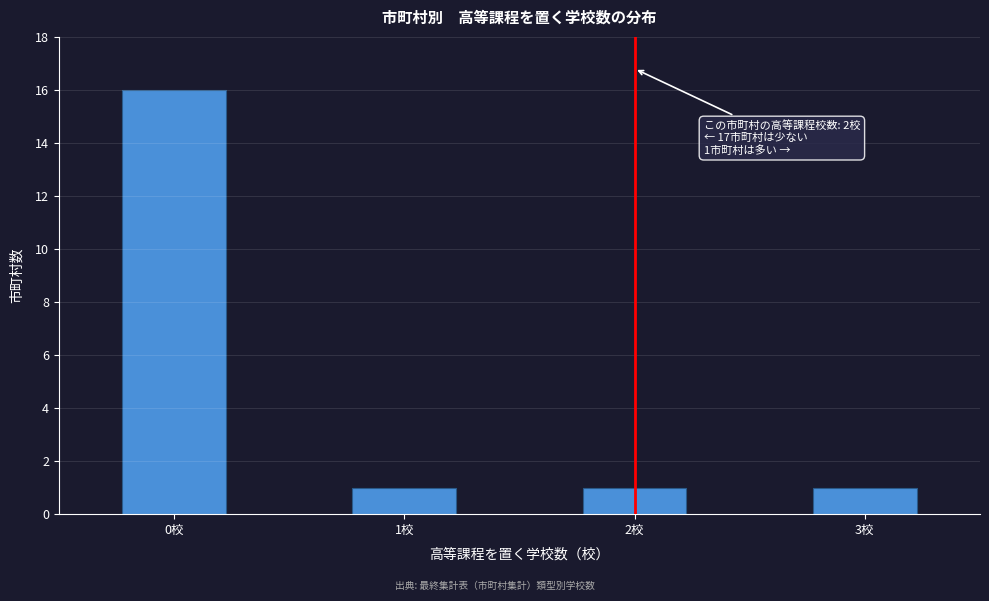

Reading left to right, list all the values displayed in this chart.

0校=16	1校=1	2校=1	3校=1